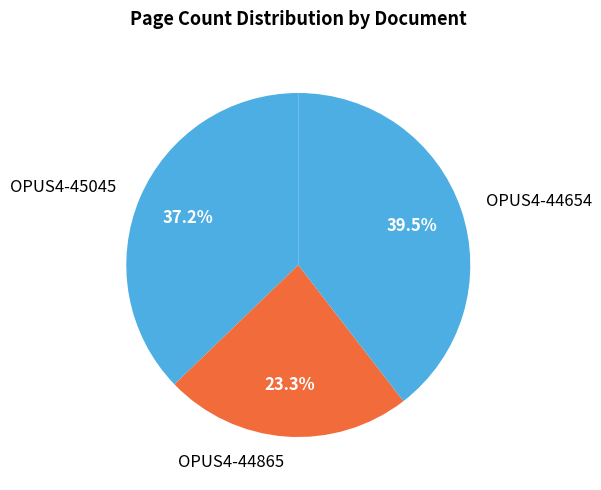

What is the smallest slice in the pie chart?

OPUS4-44865